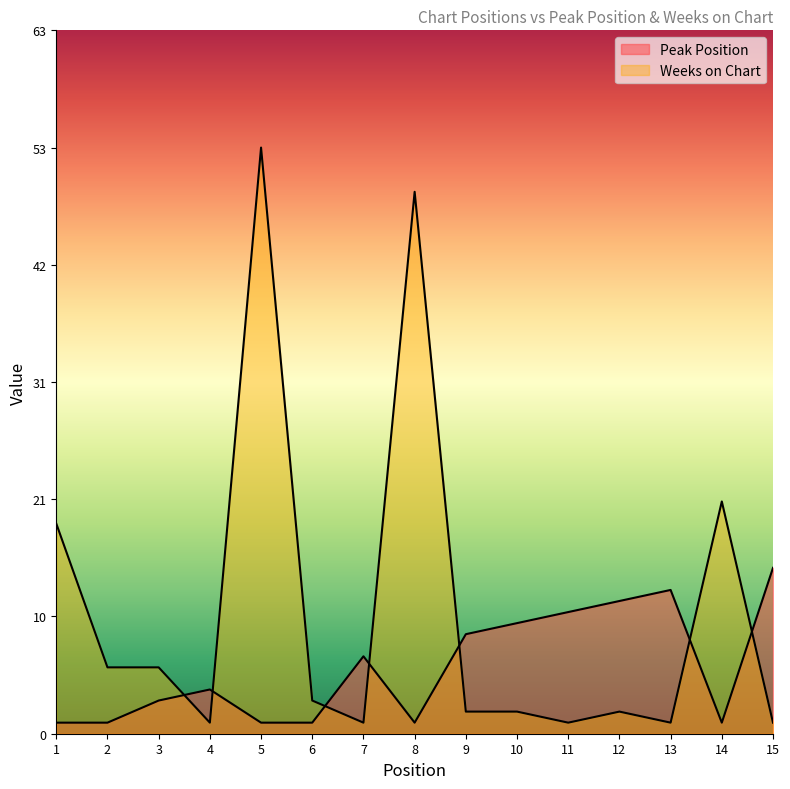

At which category is the sum across all series the highest?

5